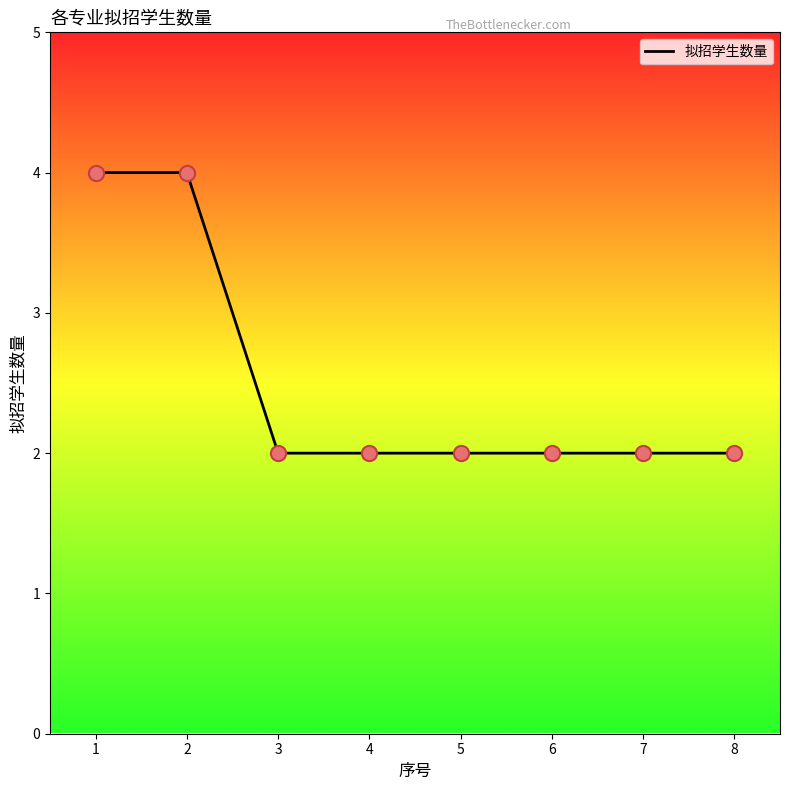

Approximately how many times larger is the value at 6 compared to 5?

1.0